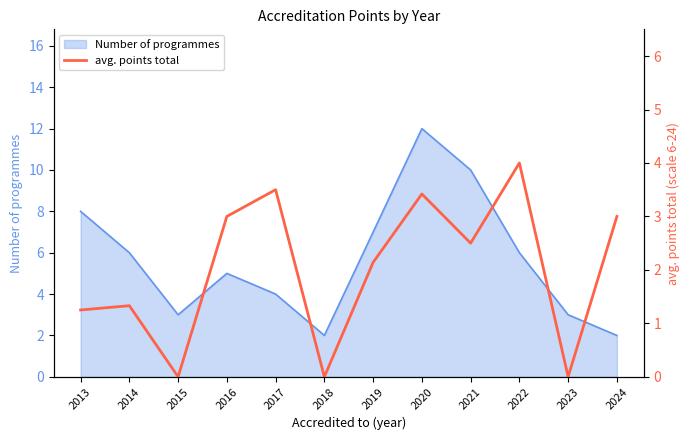

How many lines are shown in the chart?

1